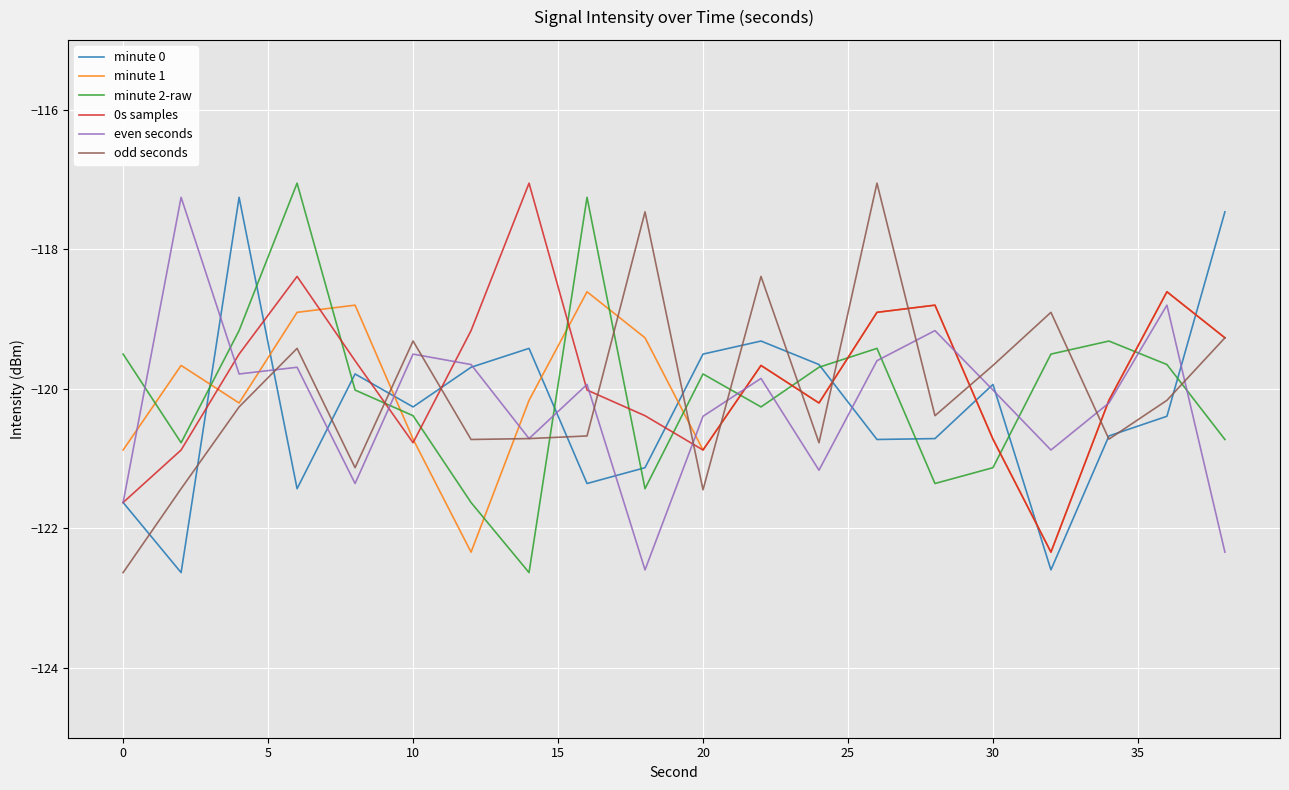

After their last crossing, which series has the higher values: odd seconds or minute 2-raw?

odd seconds